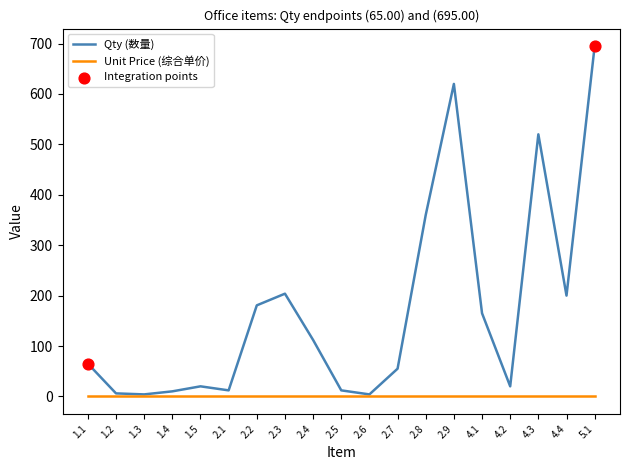

Which series has the largest range (max minus min)?

Qty (数量)